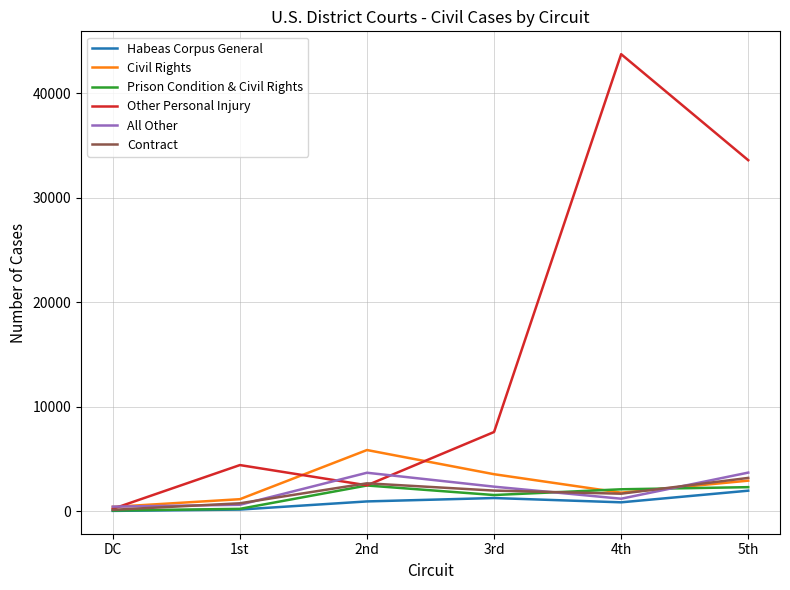

How many values in the All Other series are below 2336?

3